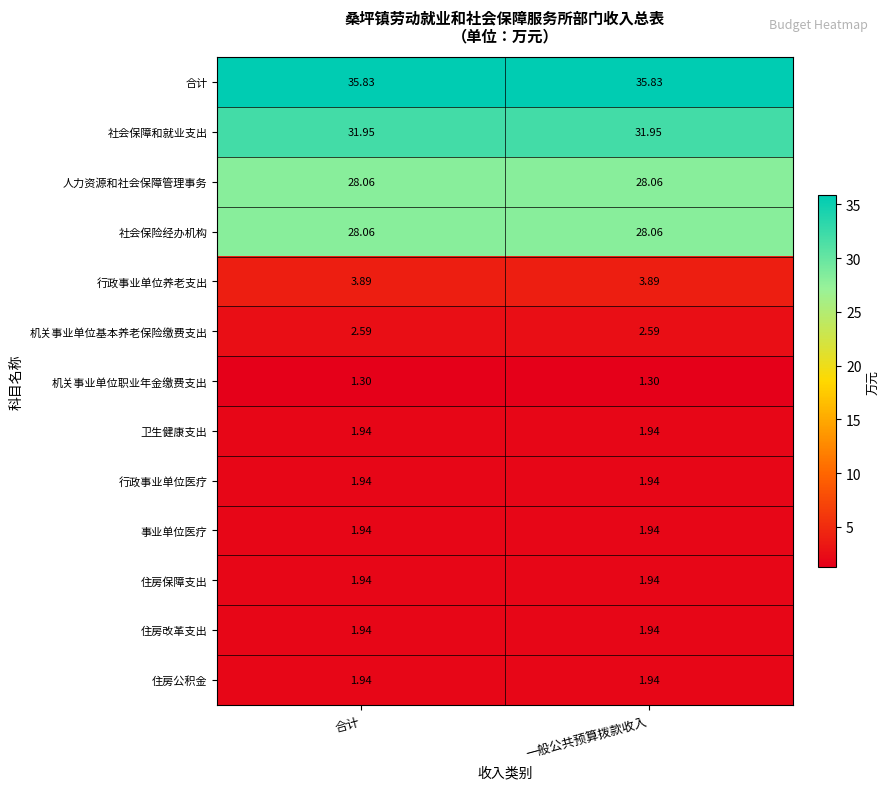

At how many categories does at least one series exceed 15?

2